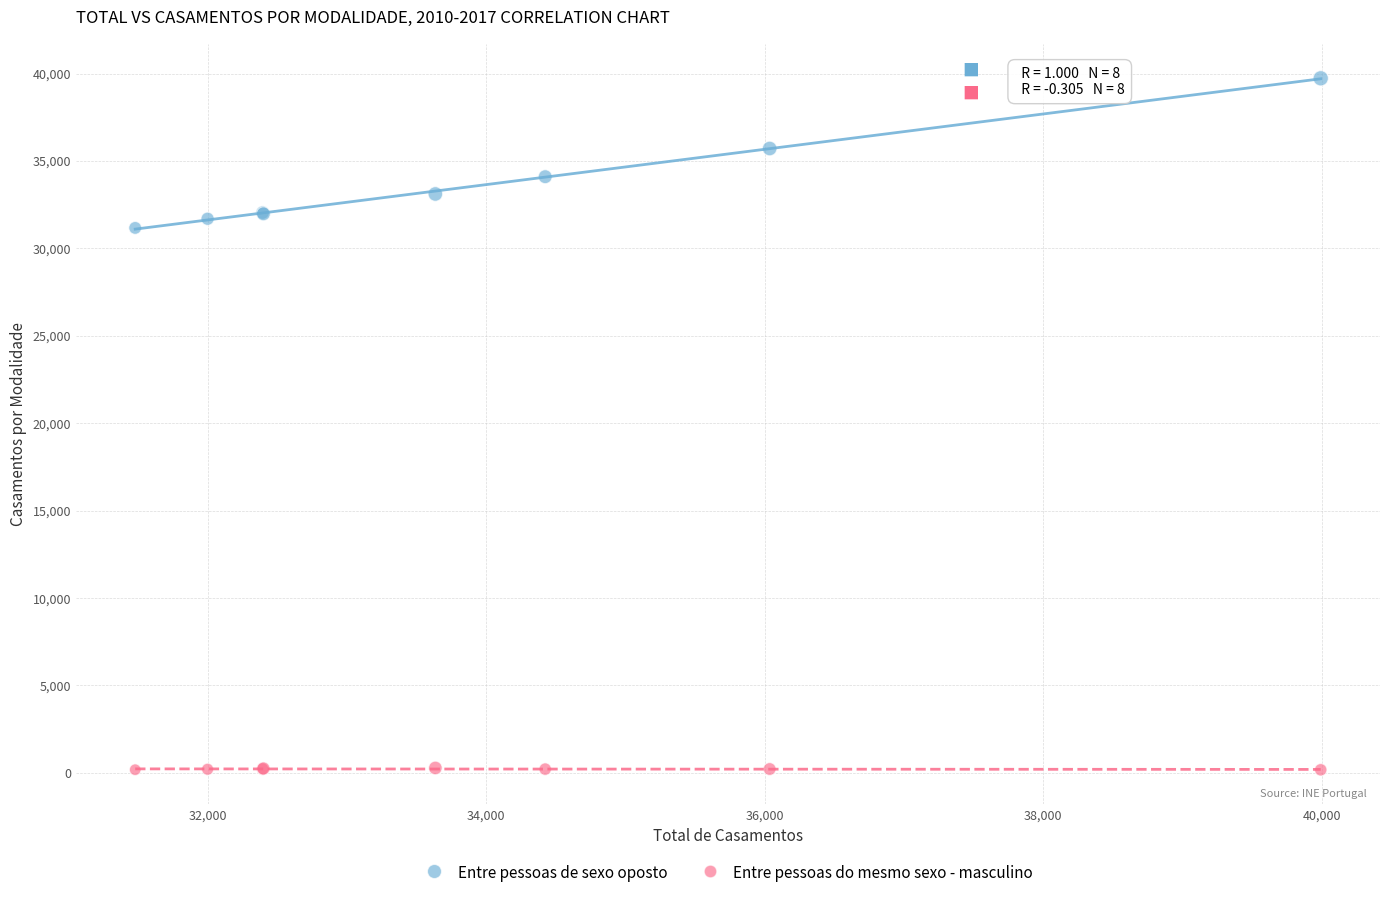

Which series contains the lowest Y value?

Entre pessoas do mesmo sexo - masculino